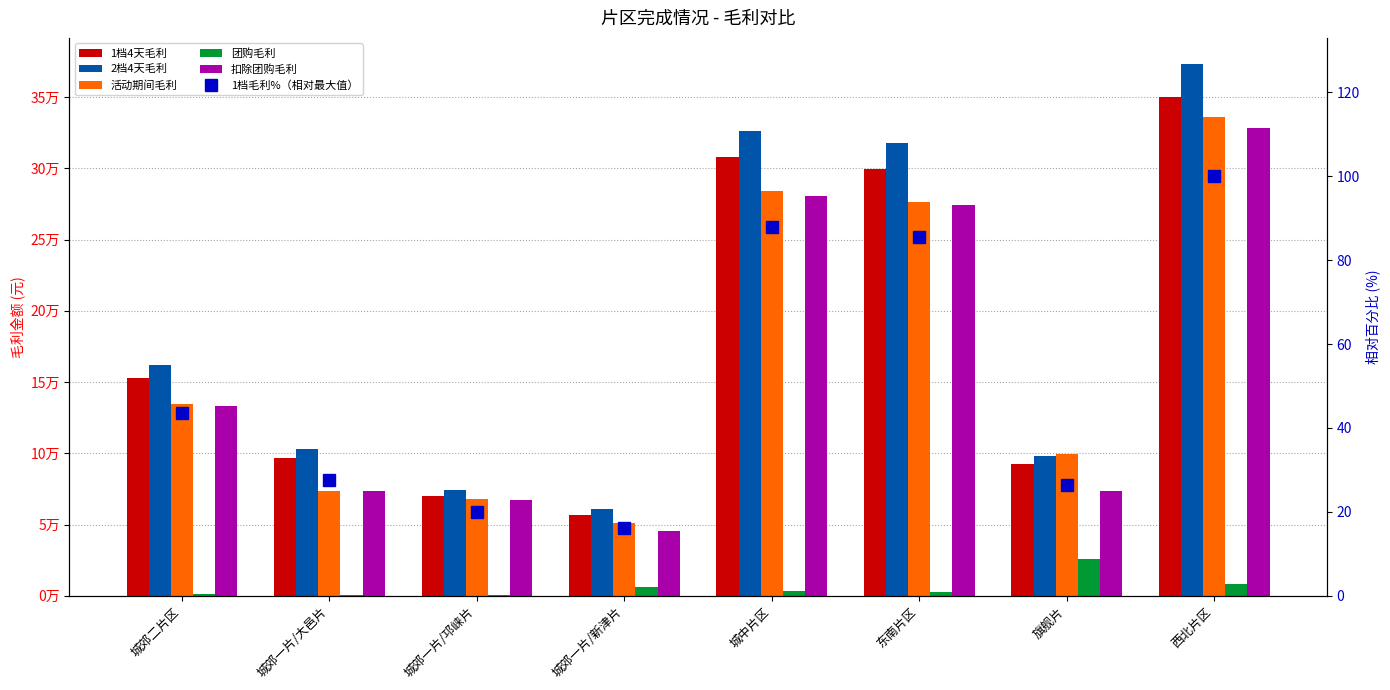

Where does the 团购毛利 series first go above 3220?

城郊一片/新津片